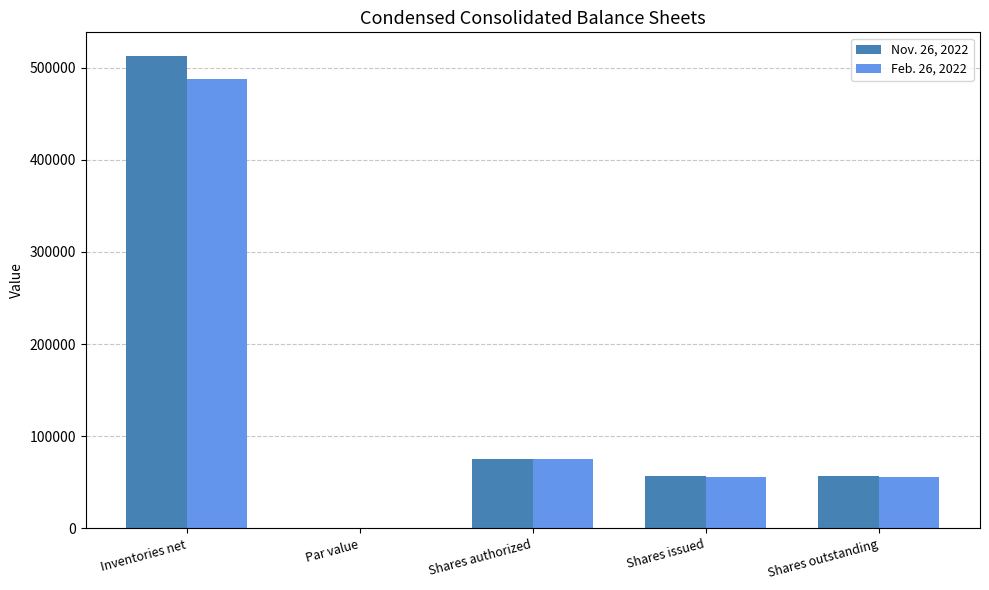

How many groups of bars are there?

5